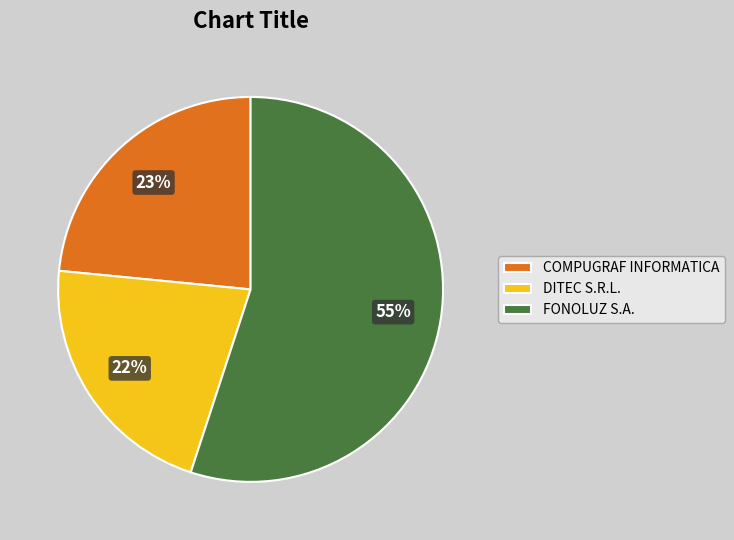

How many slices are in this pie chart?

3